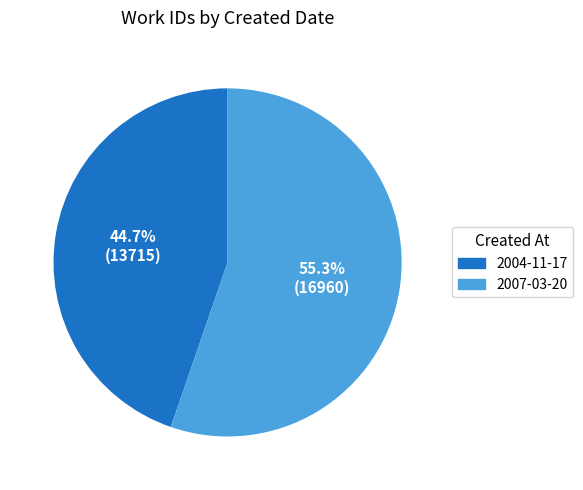

How many slices are in this pie chart?

2